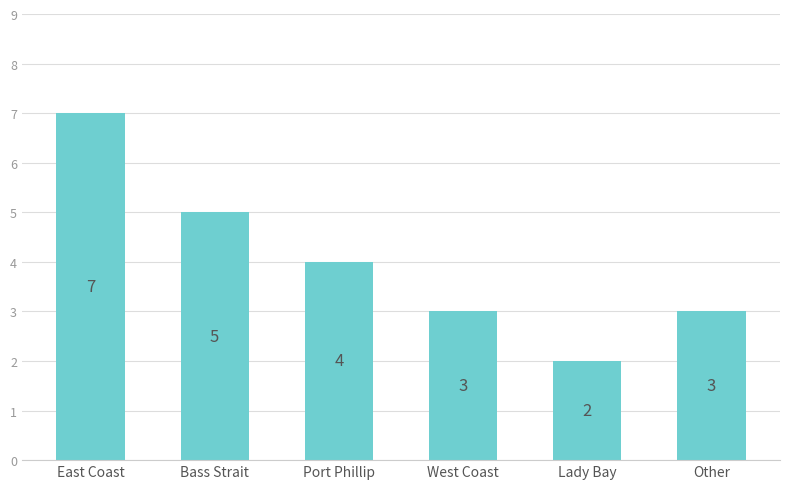

At which label is the value closest to 4?

Port Phillip